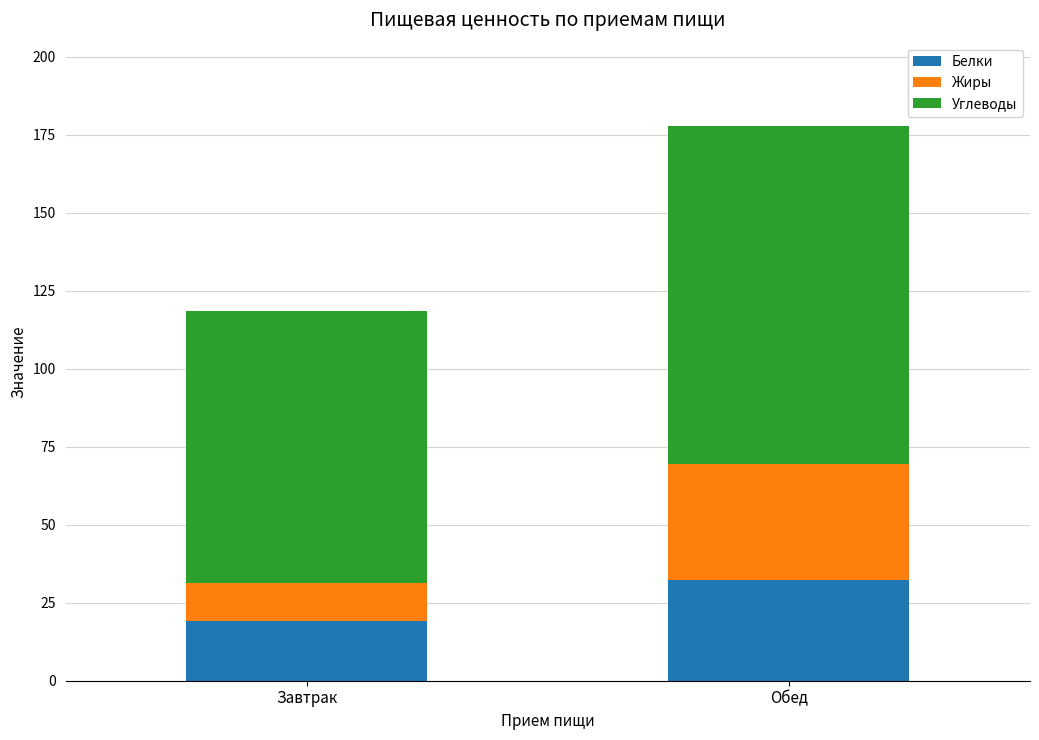

Are the bars grouped side by side (vs. stacked)?

No